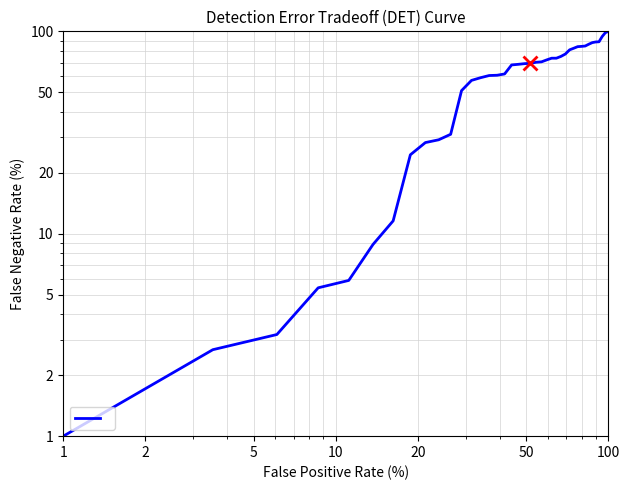

What is the value of the 37th point from the left?

88.8